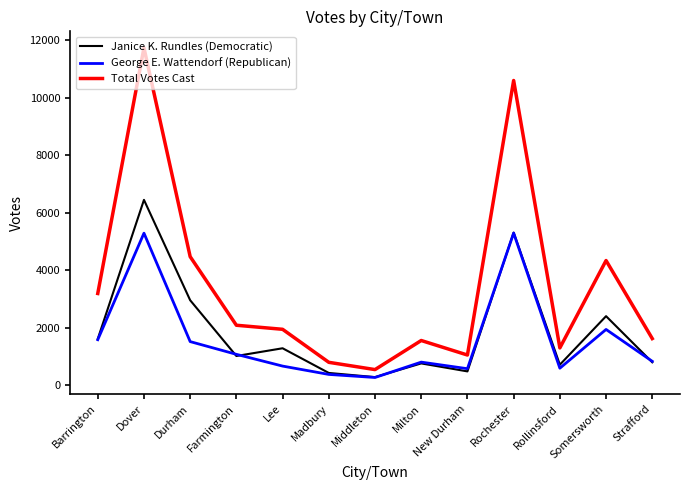

Is it true that George E. Wattendorf (Republican) equals 423 at Strafford?

False